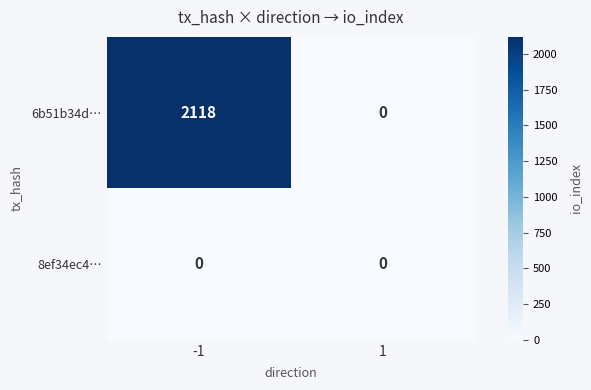

What is the average value of the 6b51b34d… series?

1059